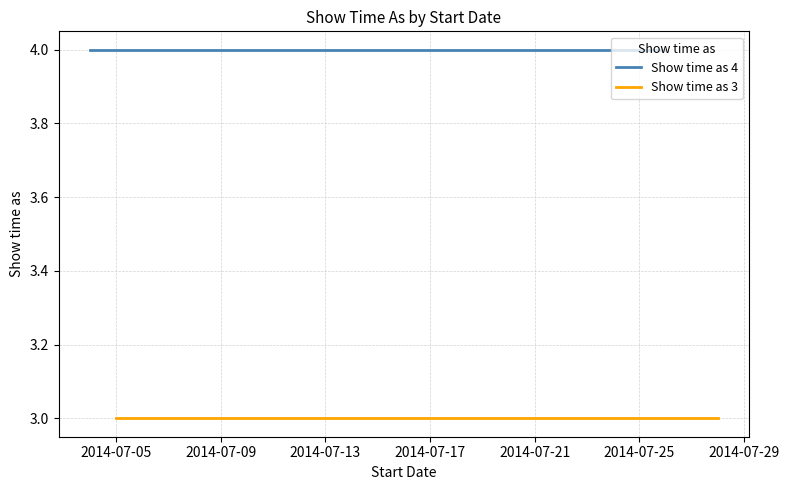

What is the average value?

4